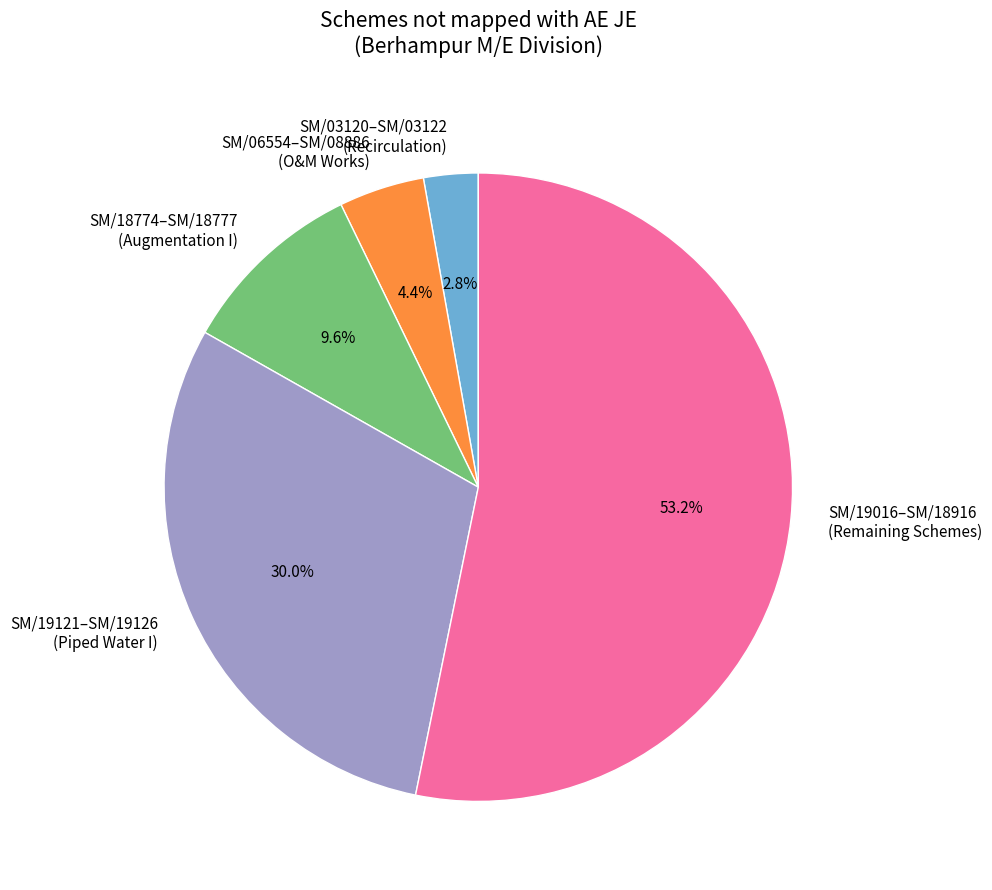

Which slice is the largest?

SM/19016–SM/18916 (Remaining Schemes)